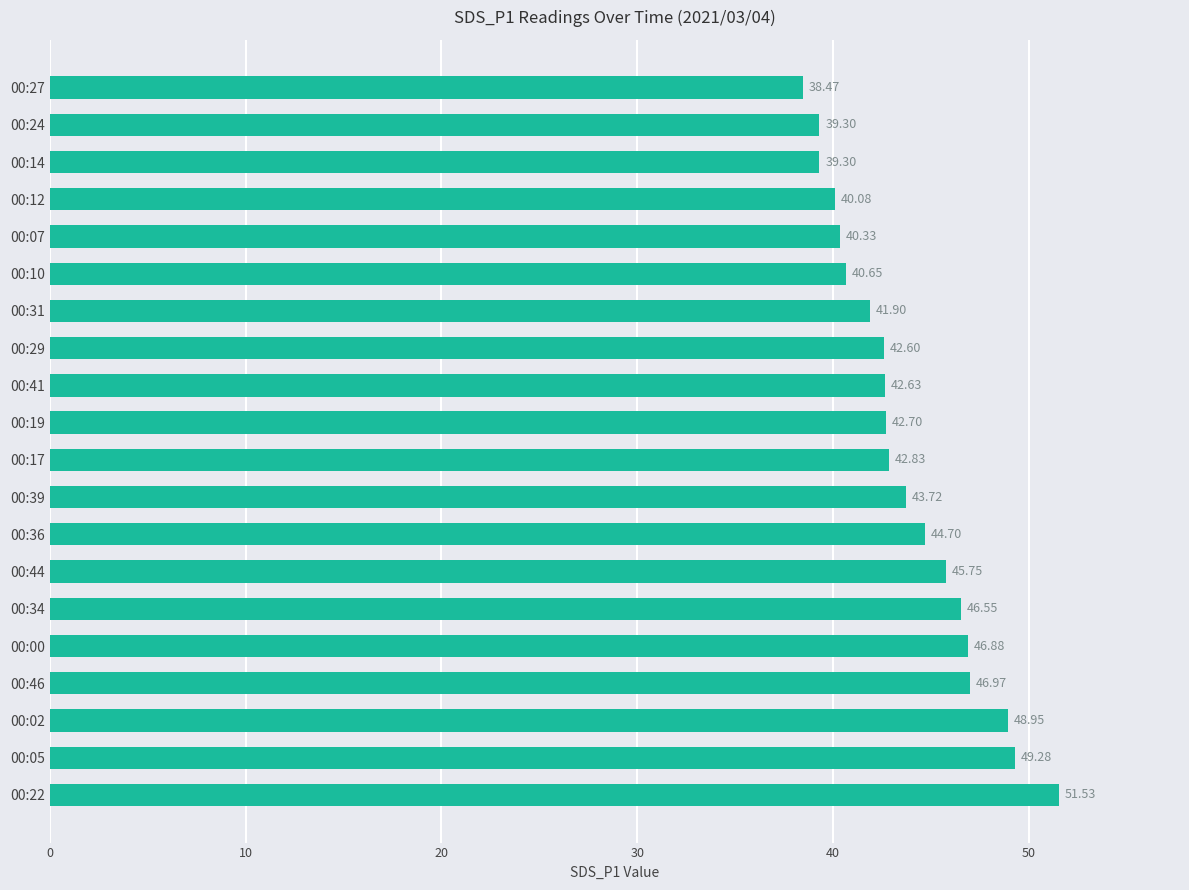

What is the ratio of the value at 00:39 to the value at 00:31?

1.0